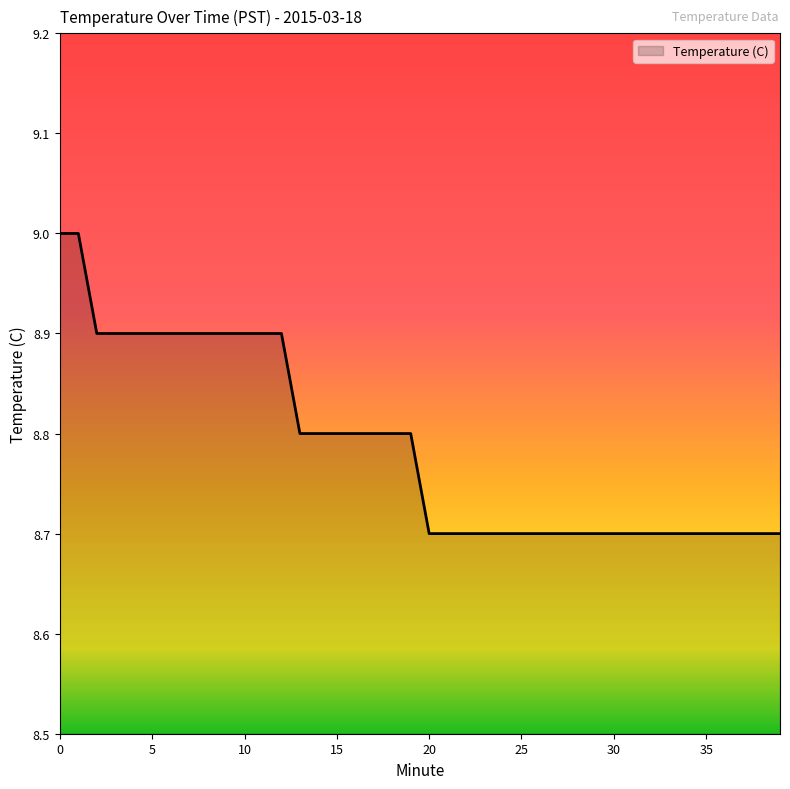

What is the maximum value shown in the chart?

9.0